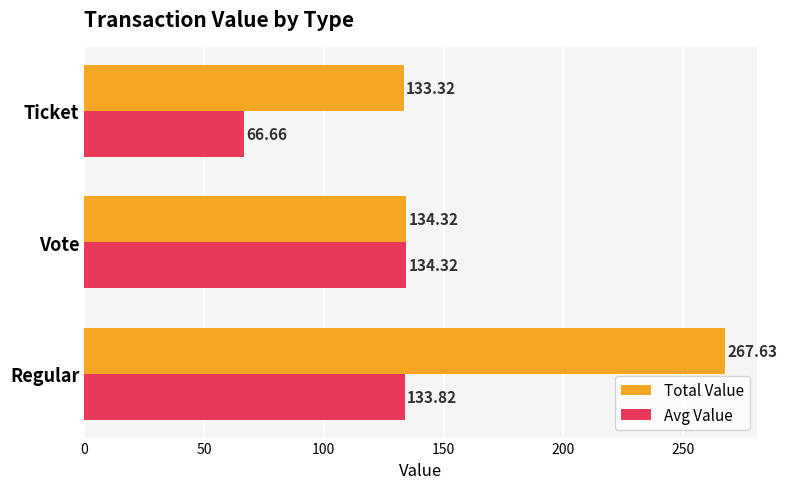

How many data points does each series have?

3